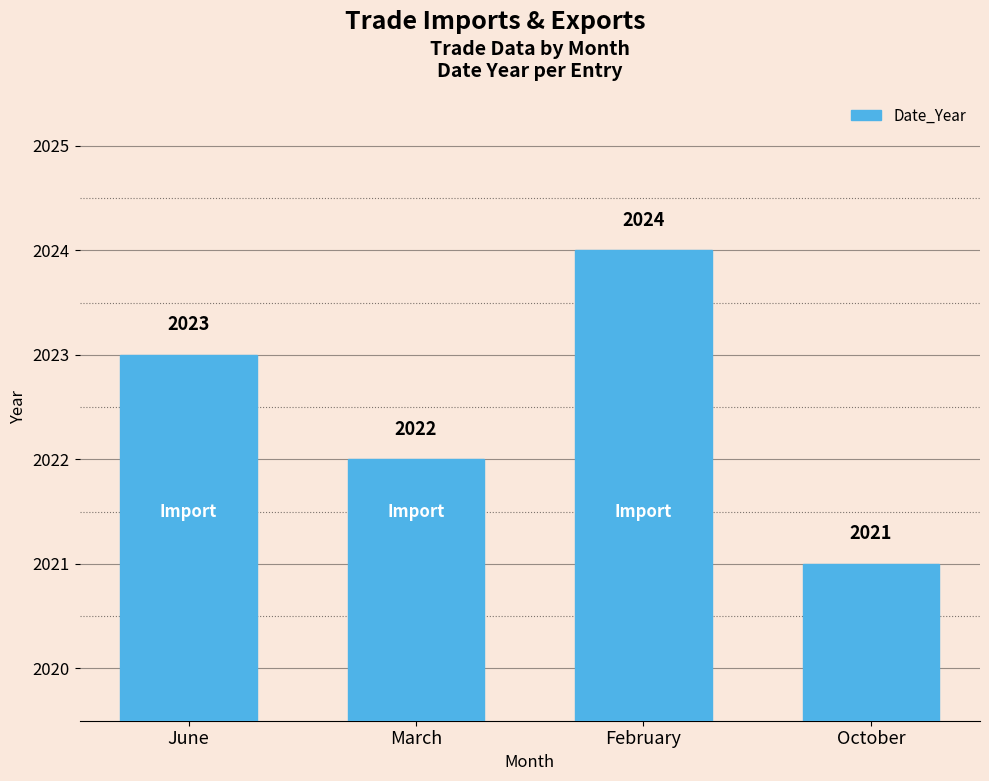

What position from the right is June?

4